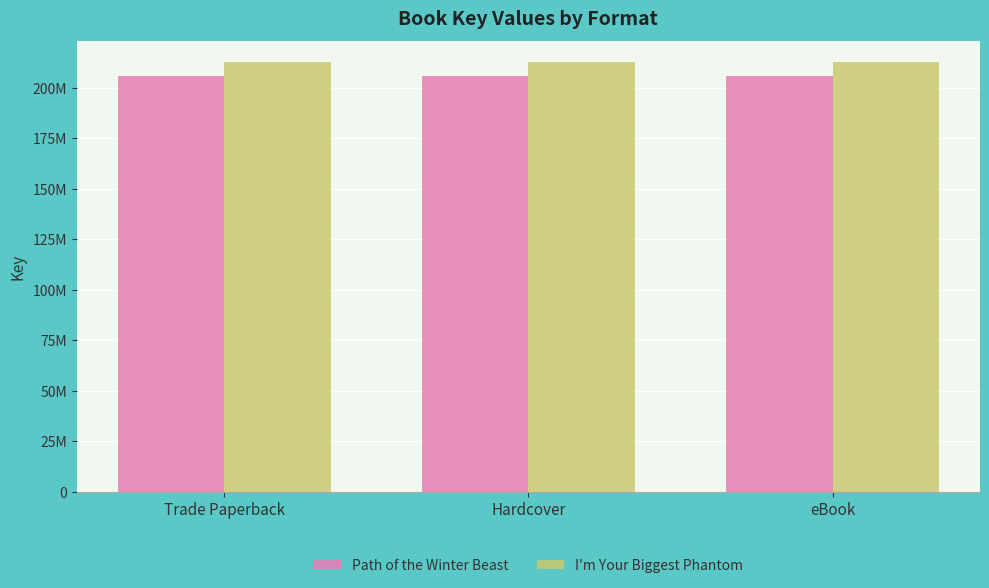

What is the label of the 1st bar from the left?

Trade Paperback